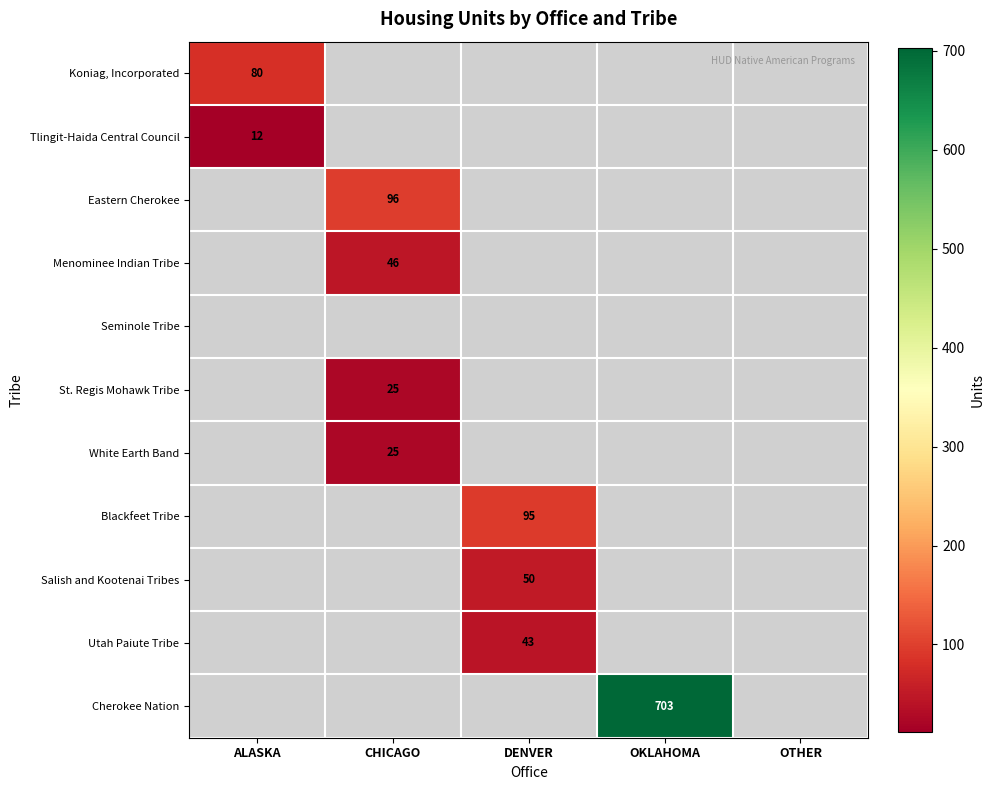

At how many categories does at least one series exceed 147?

1